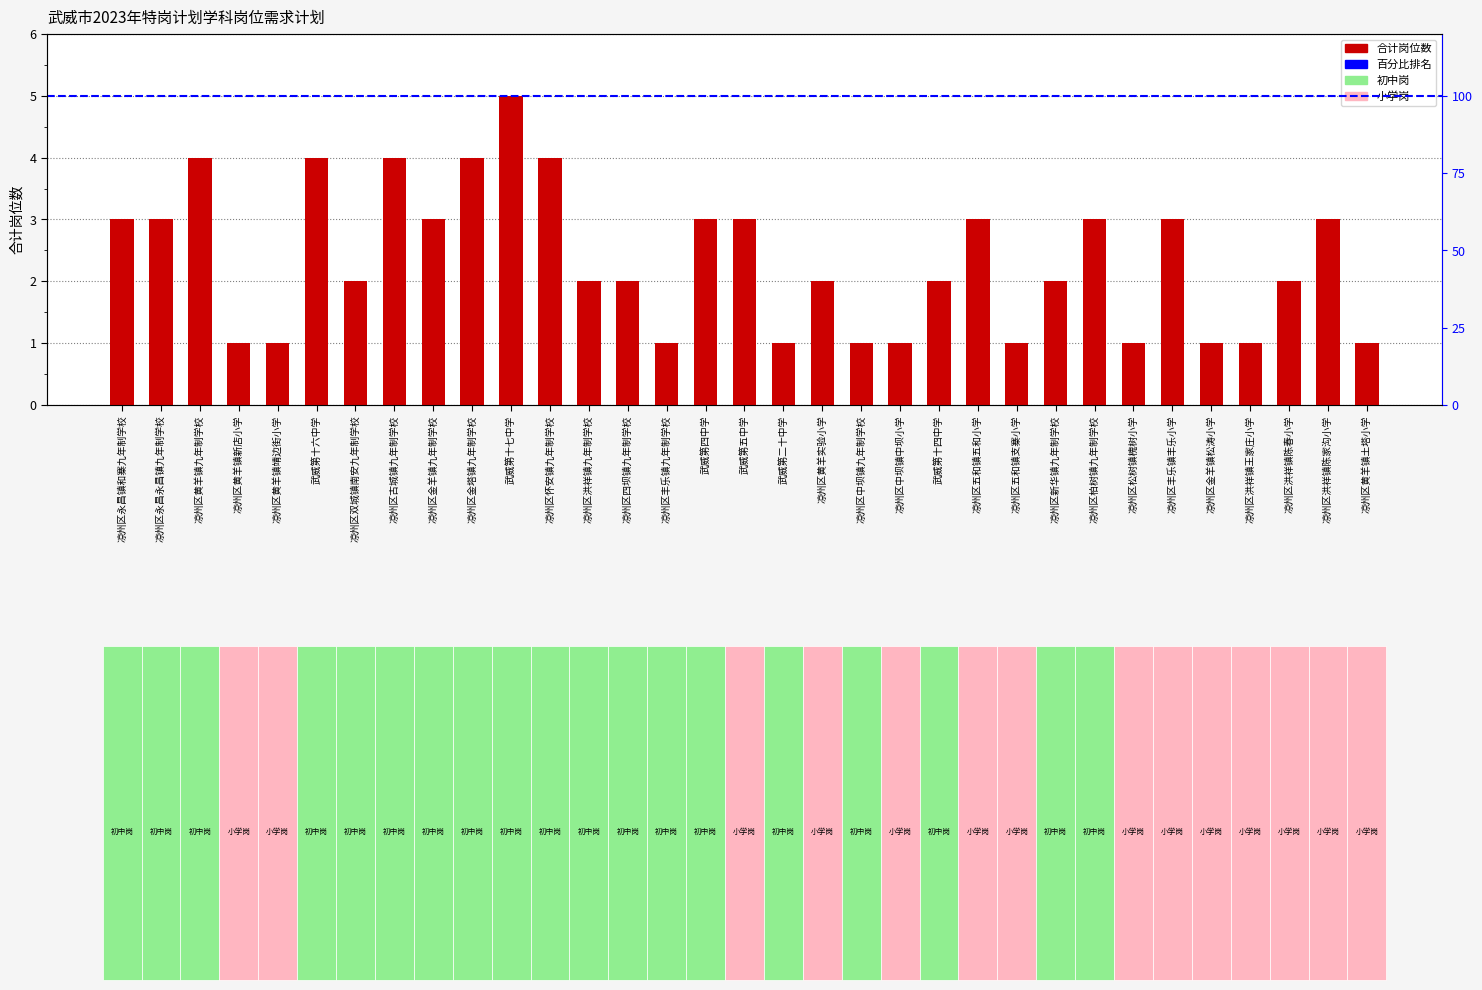

What position from the left is 凉州区黄羊镇土塔小学?

33